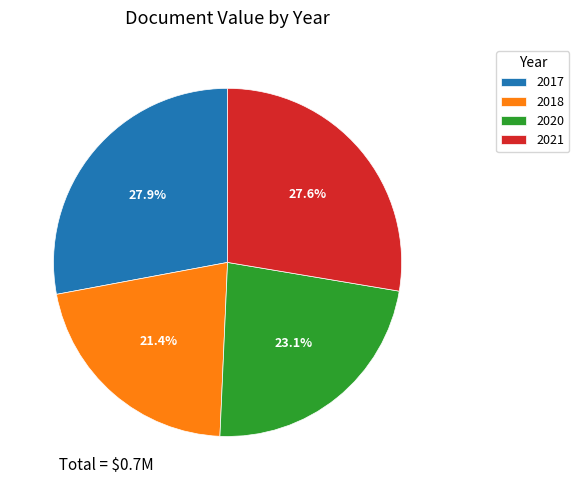

Is the sum of 2017 and 2021 greater than half?

Yes